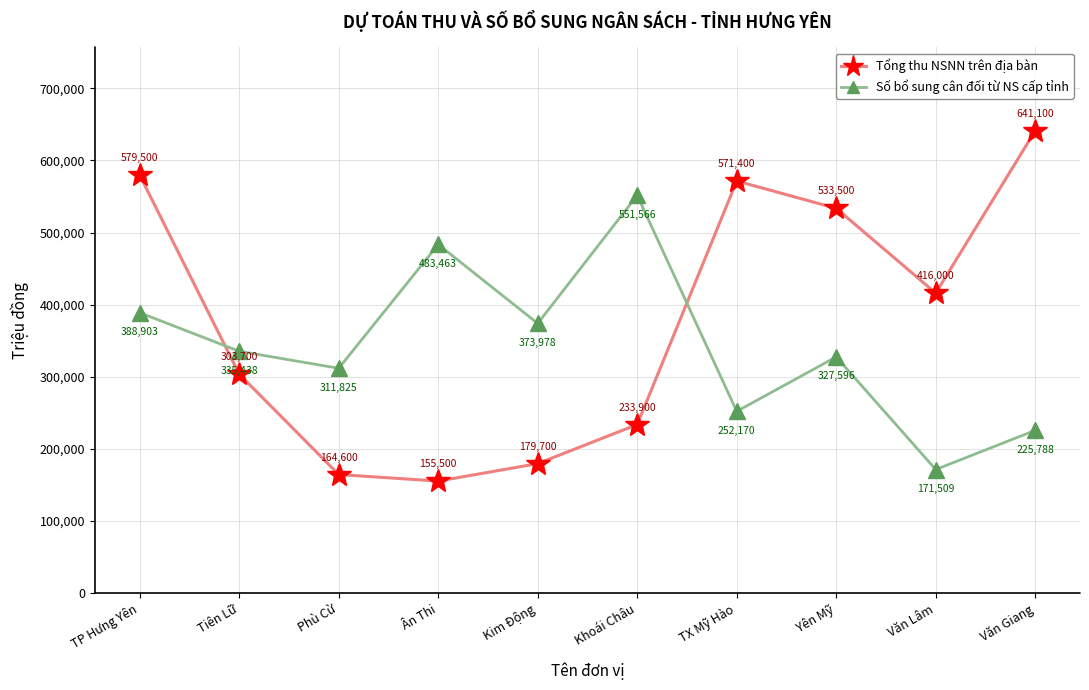

Which series has the largest range (max minus min)?

Tổng thu NSNN trên địa bàn